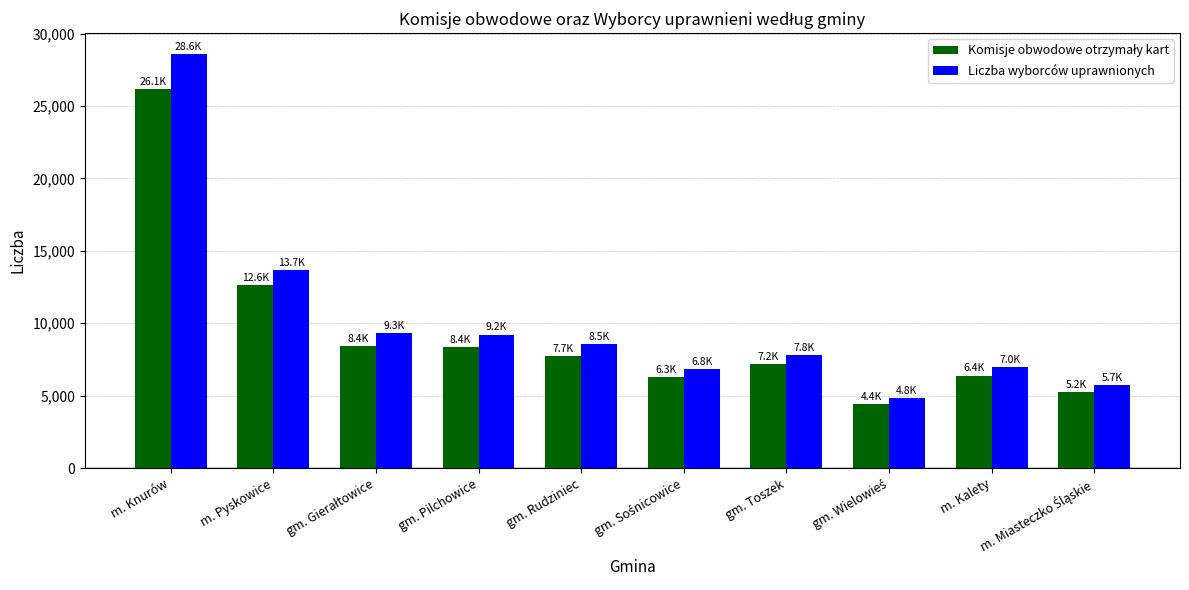

Is it true that Liczba wyborców uprawnionych equals 9212 at gm. Pilchowice?

True